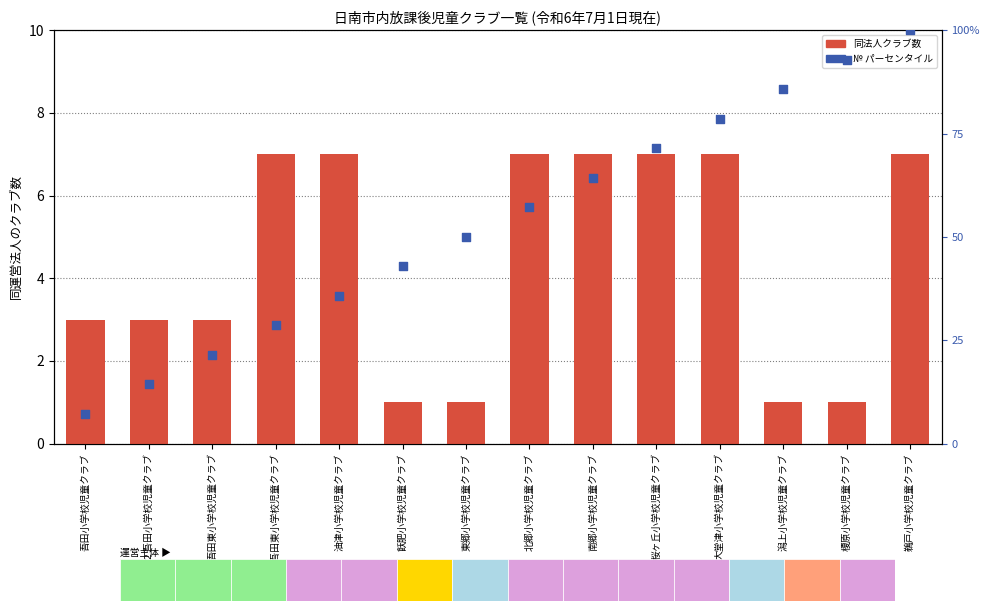

Which series has the largest total across all categories?

№順位 (パーセンタイル)